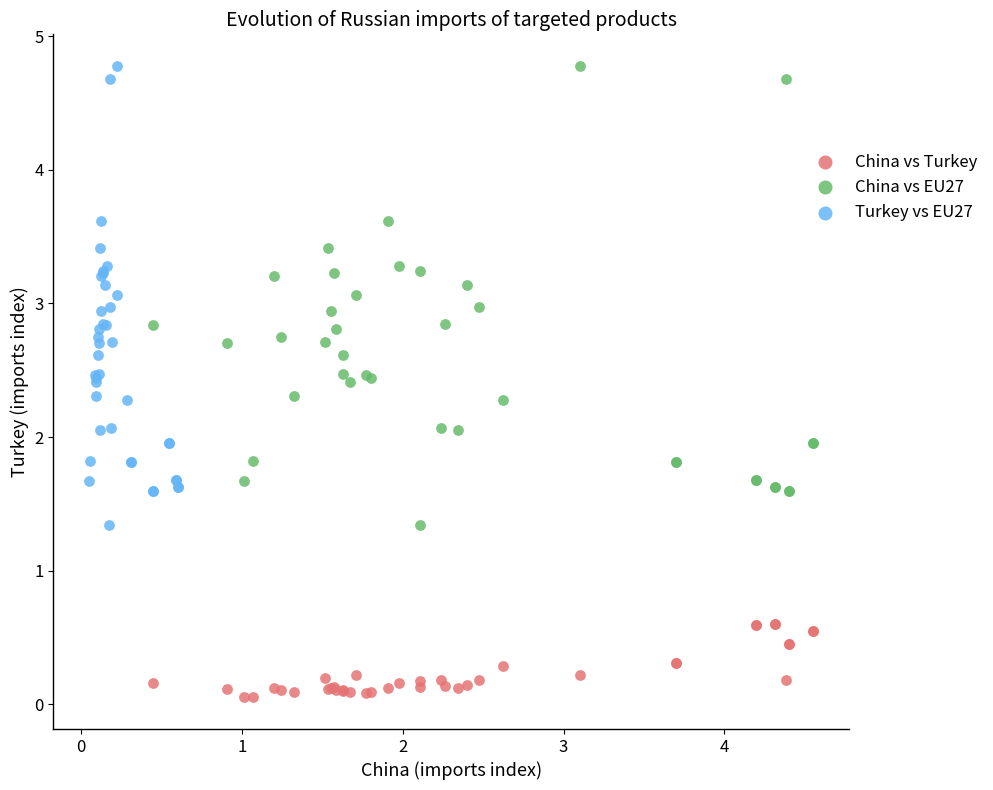

Which series reaches the minimum Y coordinate?

China vs Turkey